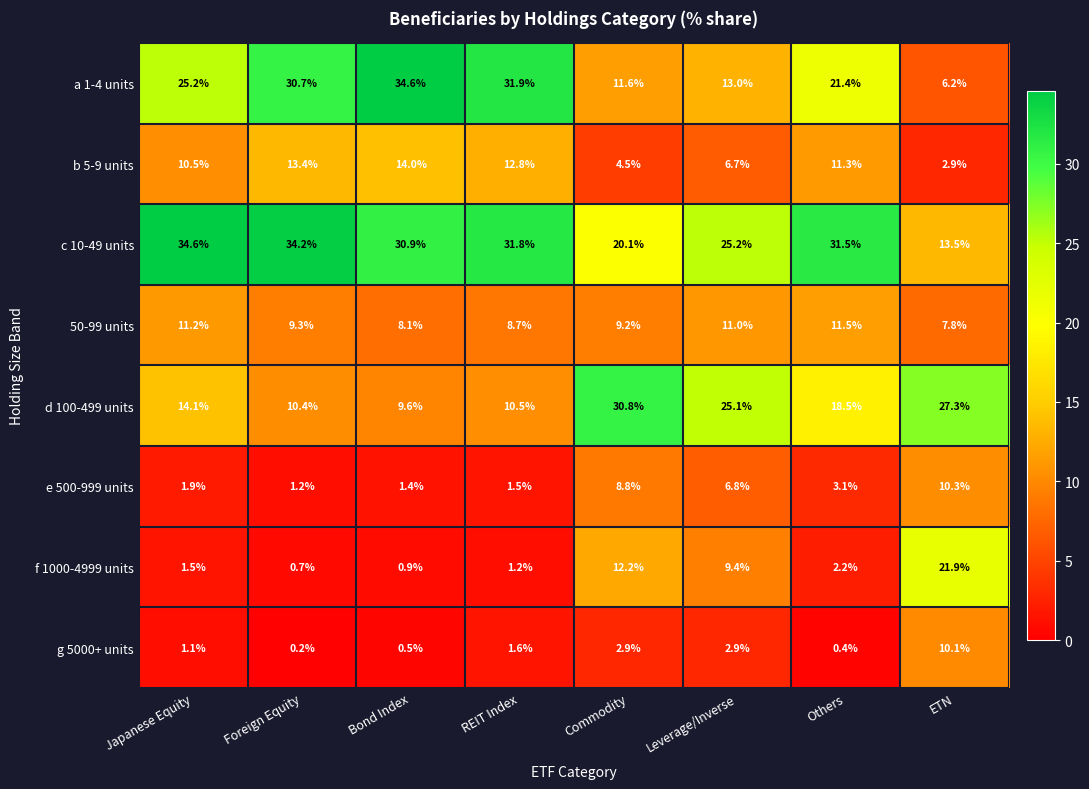

Is the value of d 100-499 units at Japanese Equity greater than the value of a 1-4 units at Others?

No